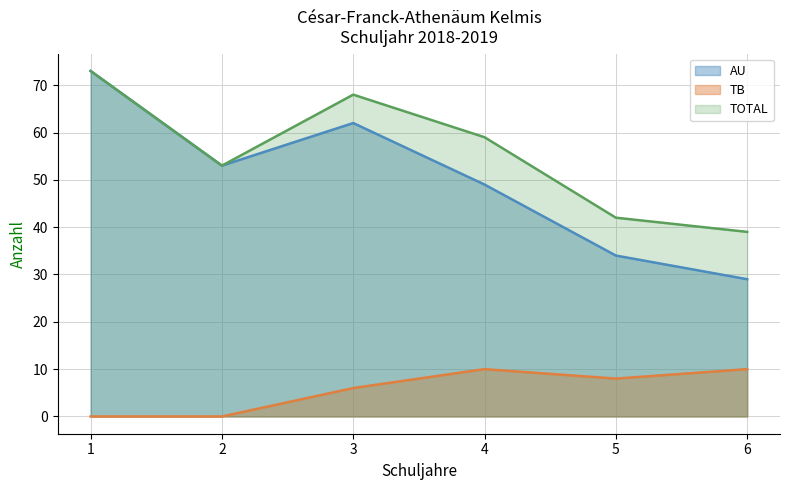

How many interior local valleys does the TOTAL series have?

1